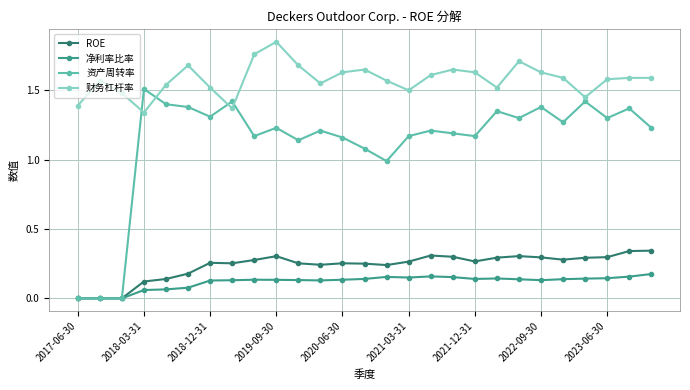

True or false: 净利率比率 and 财务杠杆率 cross at least once.

False